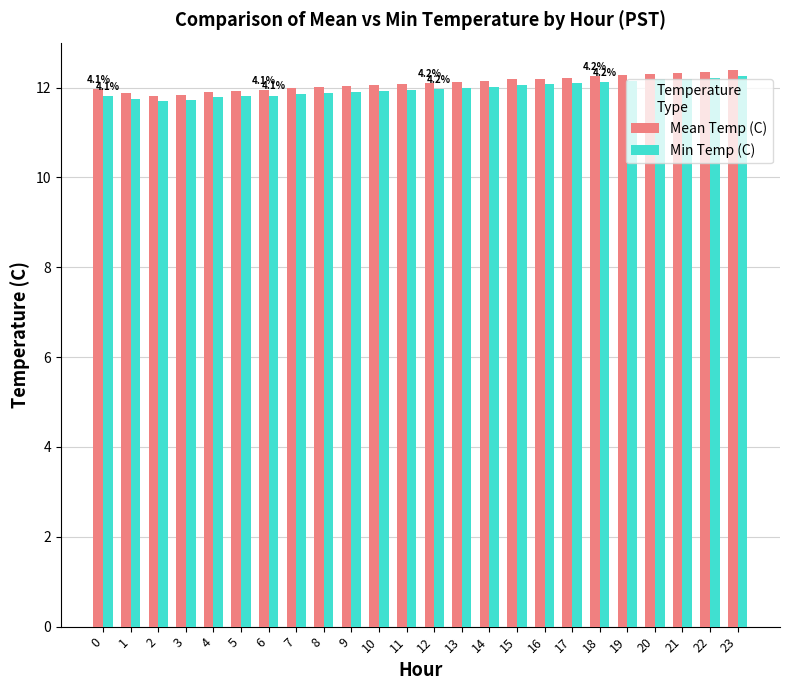

What is the minimum value for Min Temp (C)?

11.7